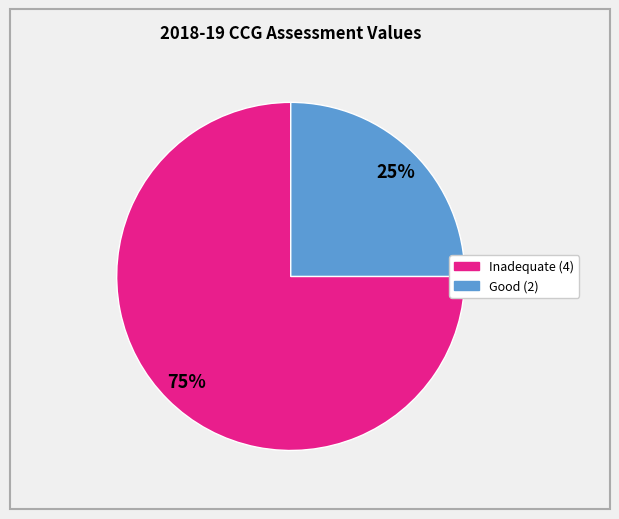

Does any single category account for the majority?

Yes